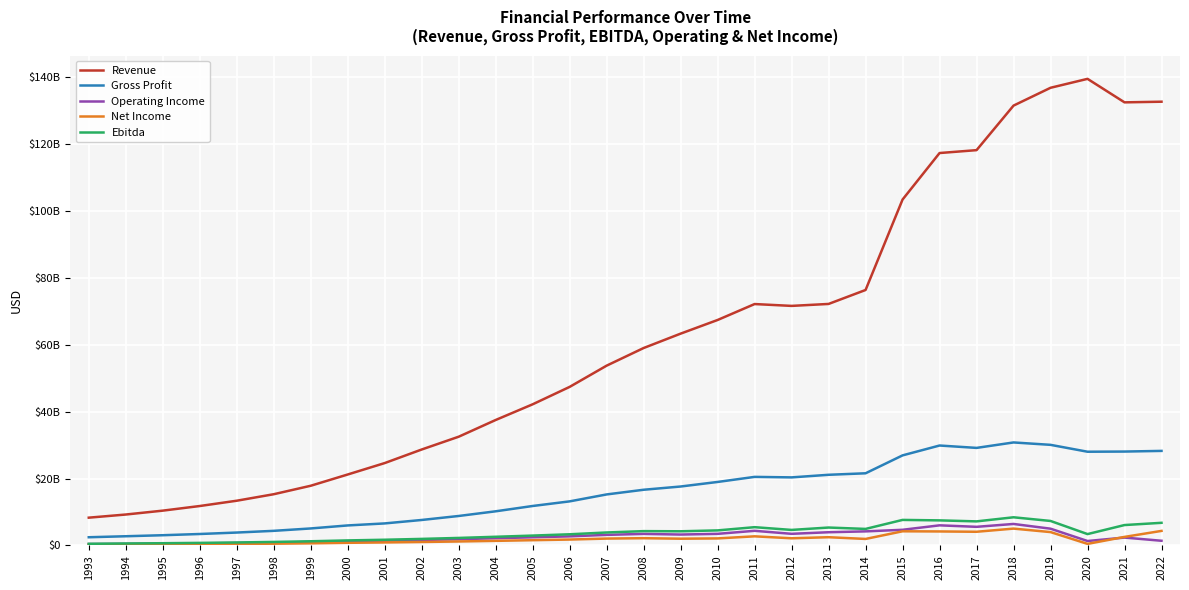

Does the chart display data point markers on the line(s)?

No